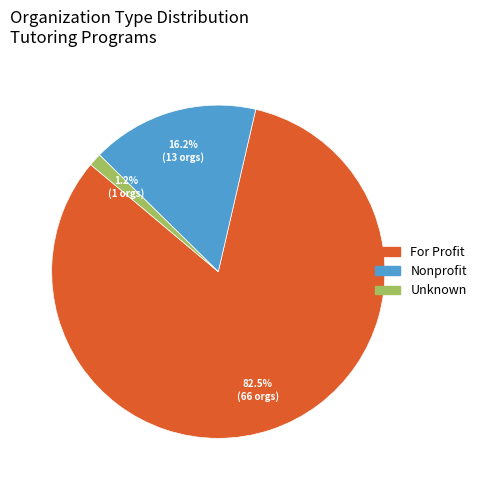

Does any single category account for the majority?

Yes